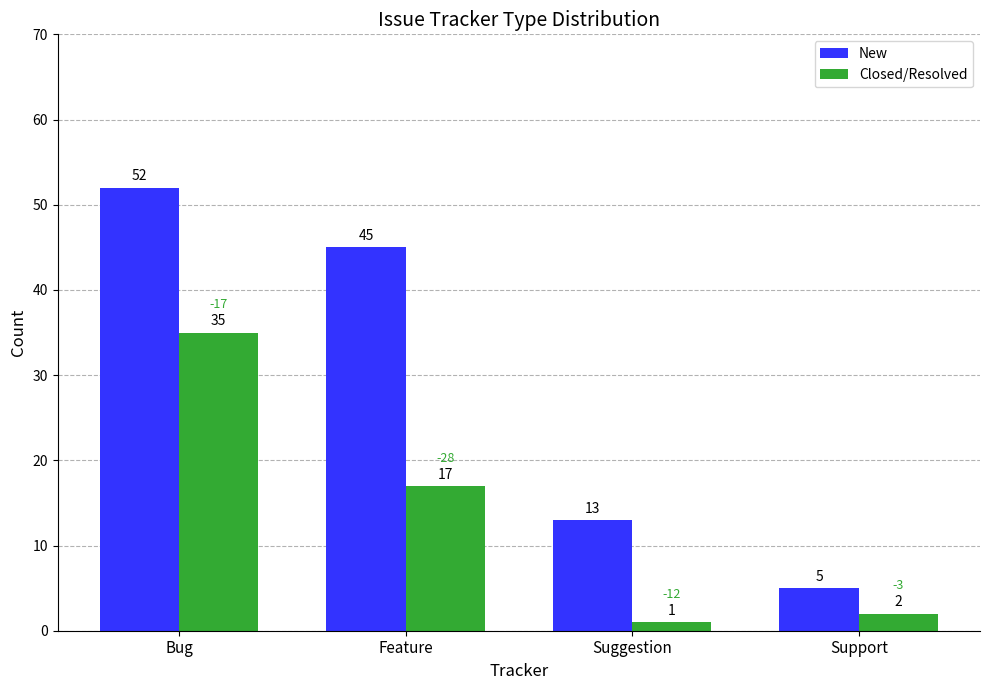

What position from the left is Bug?

1